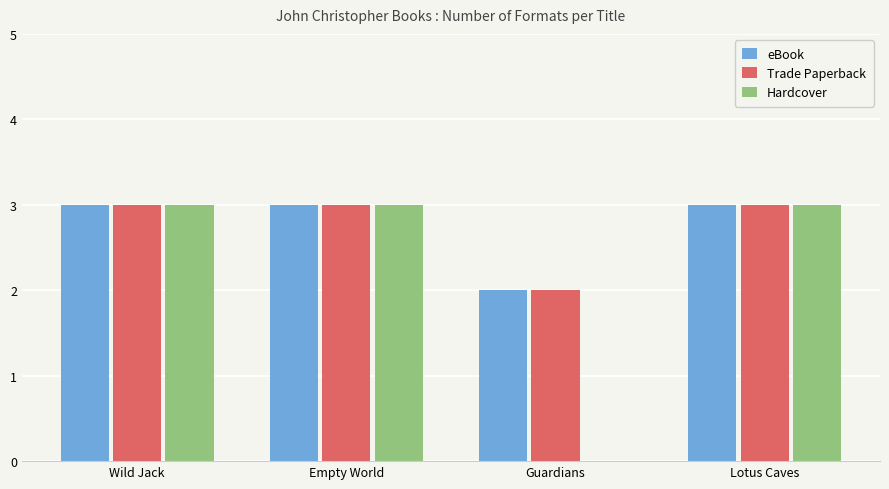

How many groups of bars are there?

4